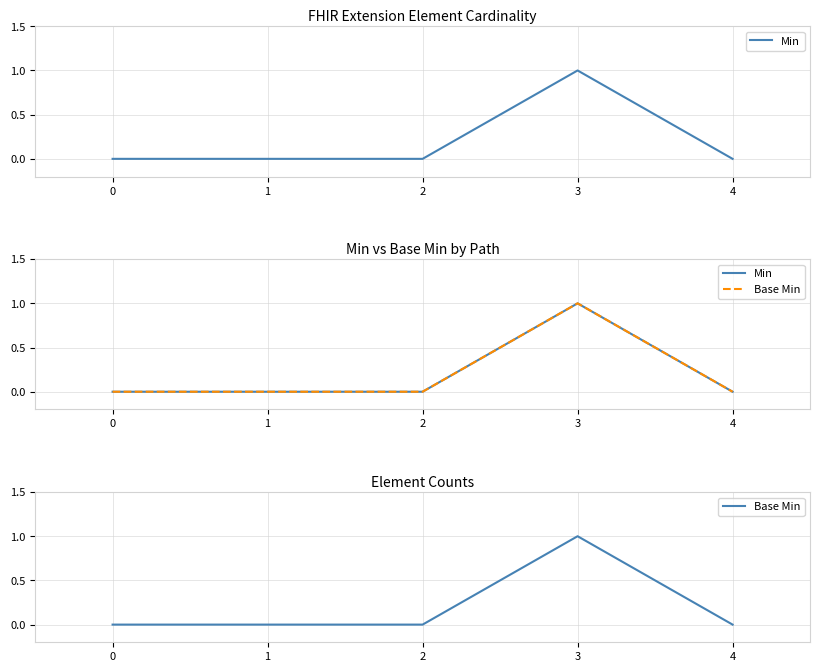

In Min, how many points are higher than both neighbors (excluding endpoints)?

1